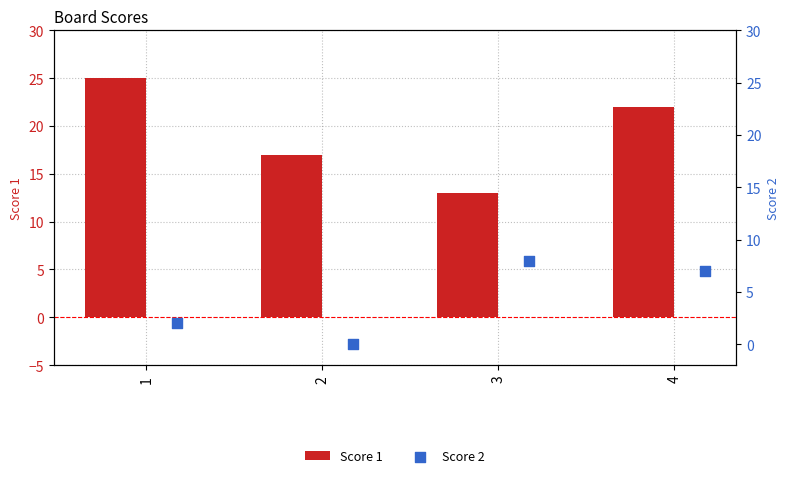

At how many categories does at least one series exceed 0?

4